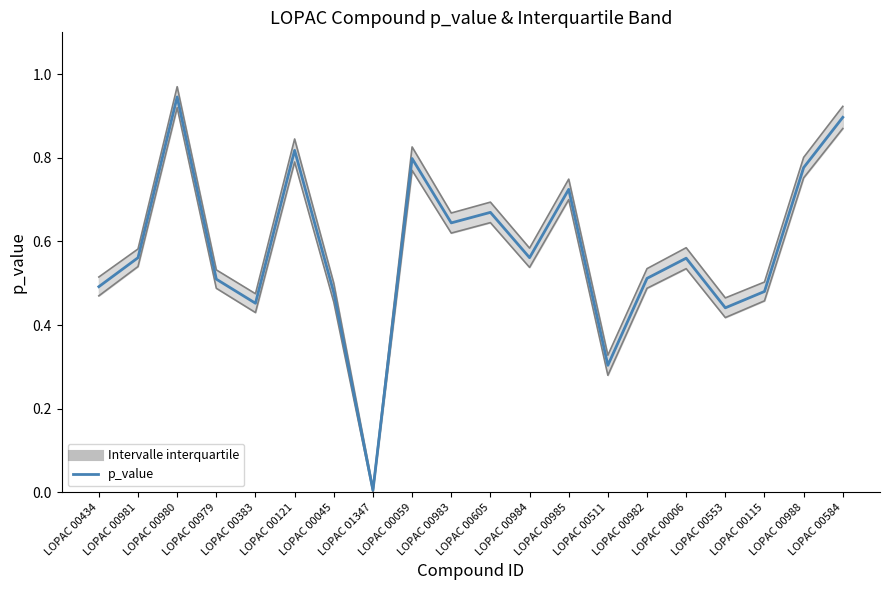

How many categories are shown in the chart?

20